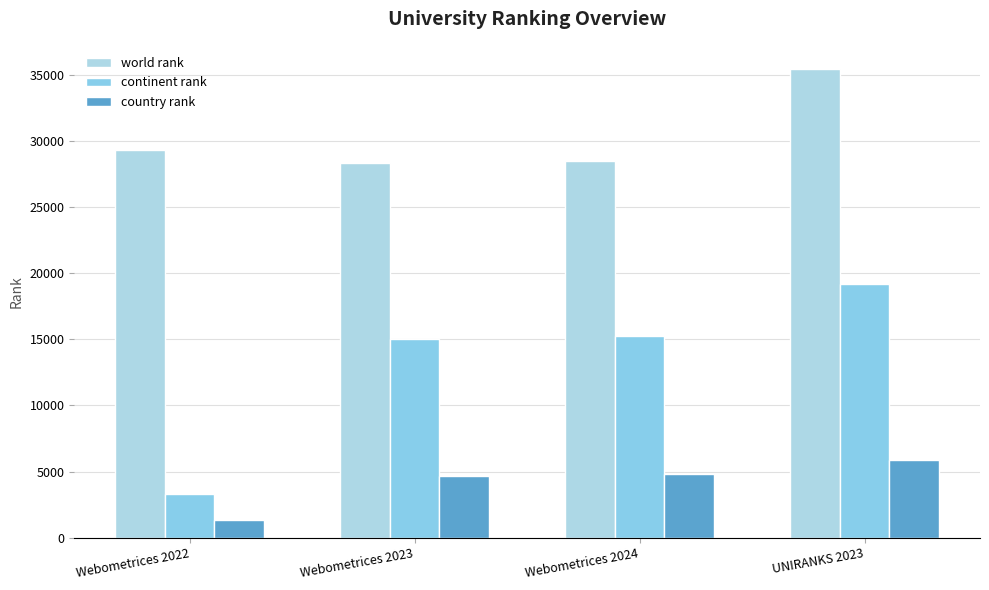

Which series changed the most between Webometrices 2023 and Webometrices 2024?

continent rank